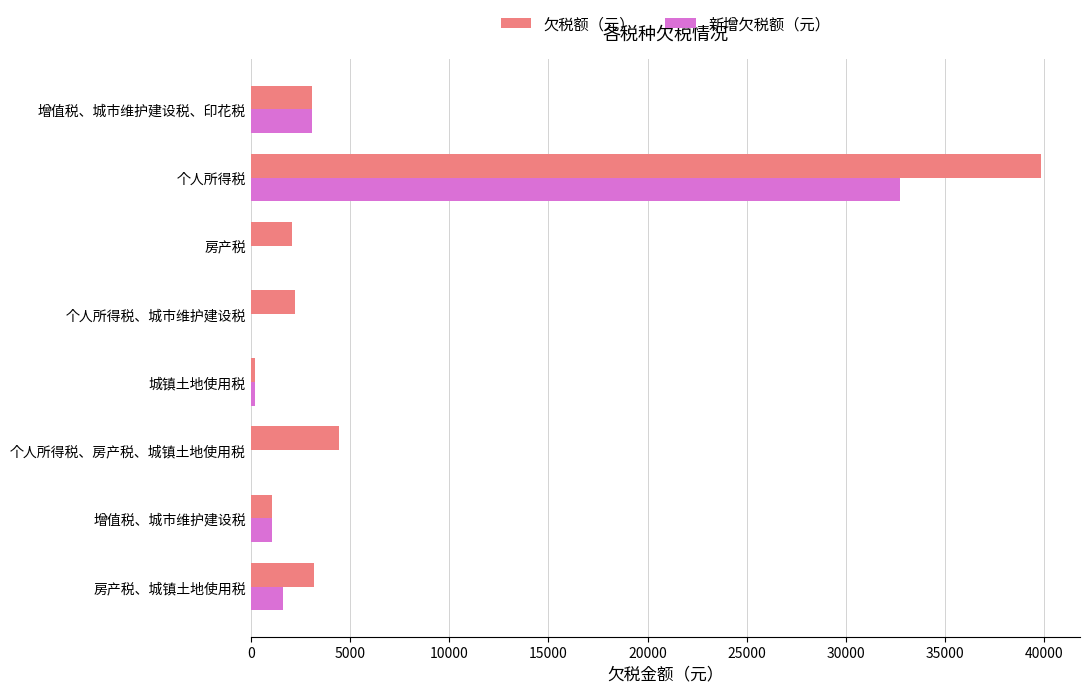

True or false: 欠税额（元） has a value of 4467.0 at 个人所得税、房产税、城镇土地使用税.

True